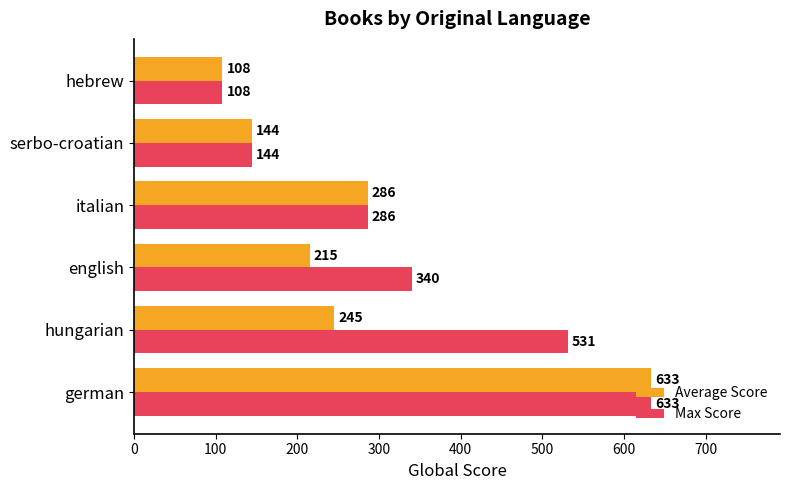

What is the difference between the maximum and minimum values in the Average Score series?

525